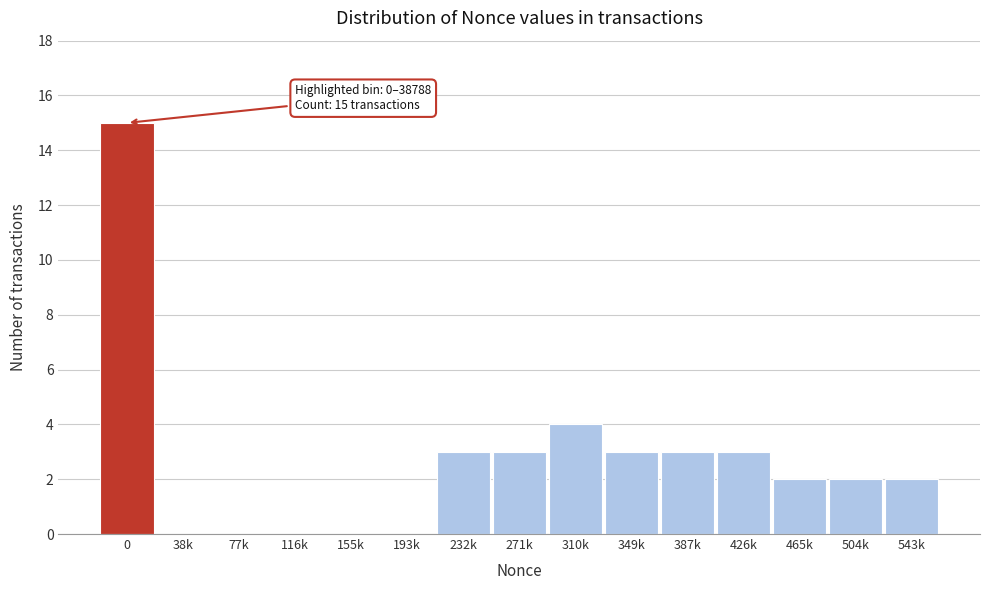

Reading right to left, extract all data points from this chart.

543k=2	504k=2	465k=2	426k=3	387k=3	349k=3	310k=4	271k=3	232k=3	193k=0	155k=0	116k=0	77k=0	38k=0	0=15